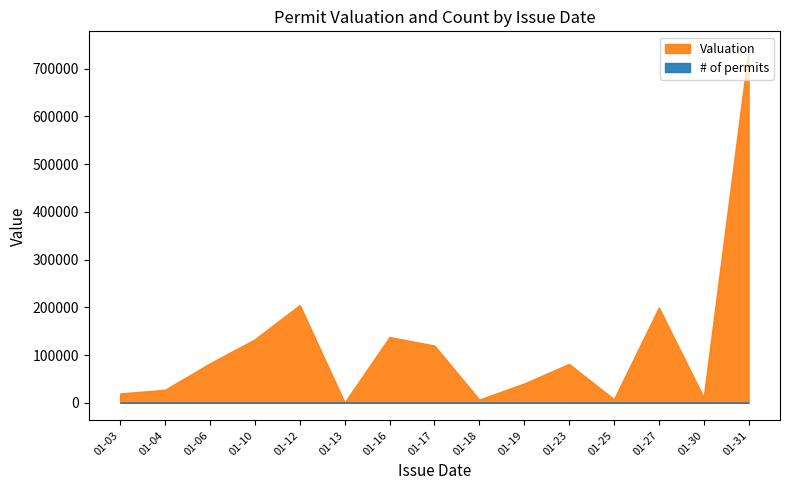

What is the approximate value of # of permits at 2023-01-12?

1